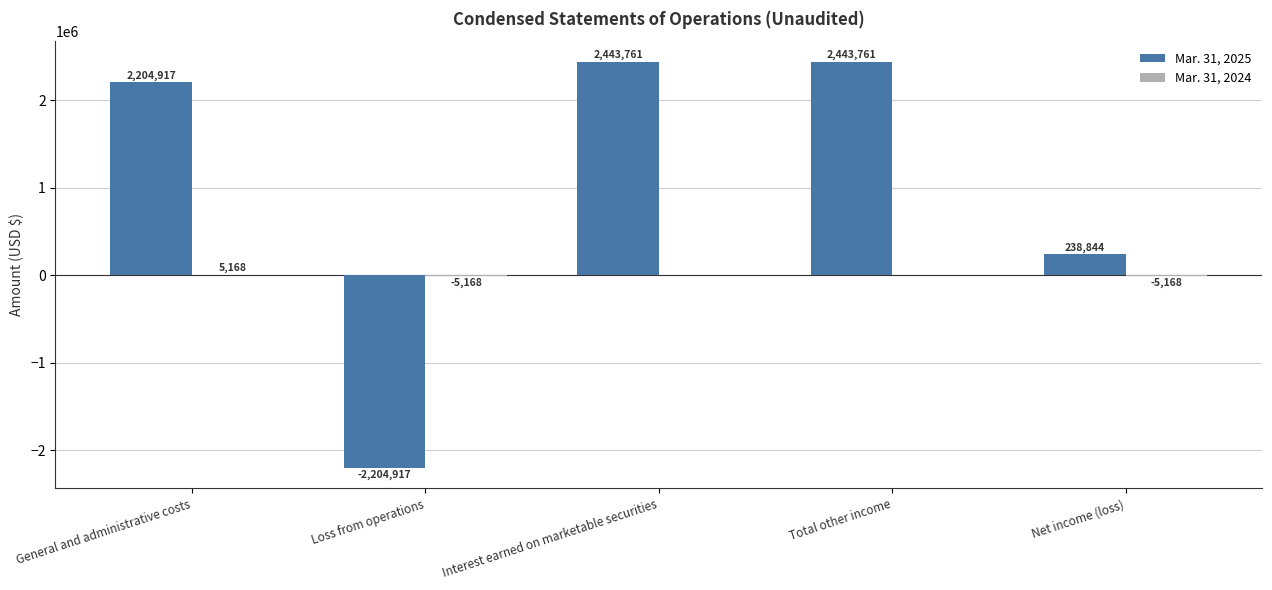

At which label is Mar. 31, 2025 closest to 119422?

Net income (loss)